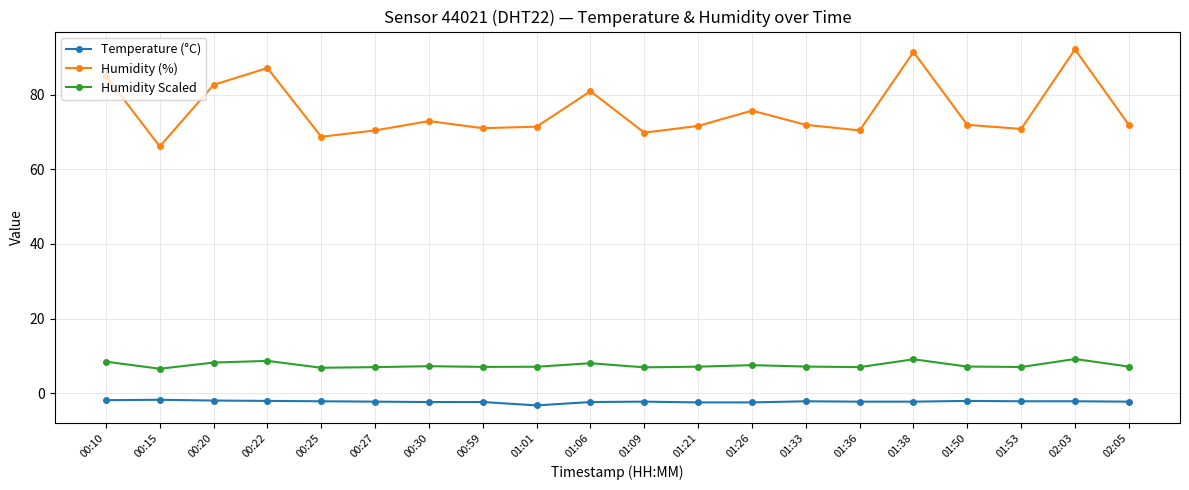

Rank the series at 01:36 from highest to lowest value.

Humidity (%), Humidity Scaled, Temperature (°C)